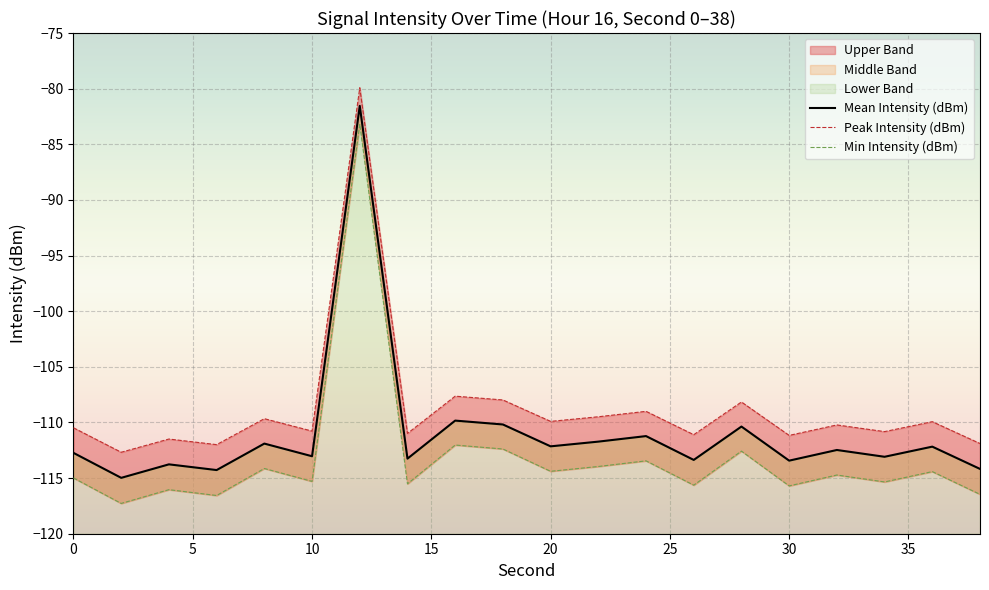

What is the difference between the Min Intensity (dBm) values at 14 and 22?

1.6